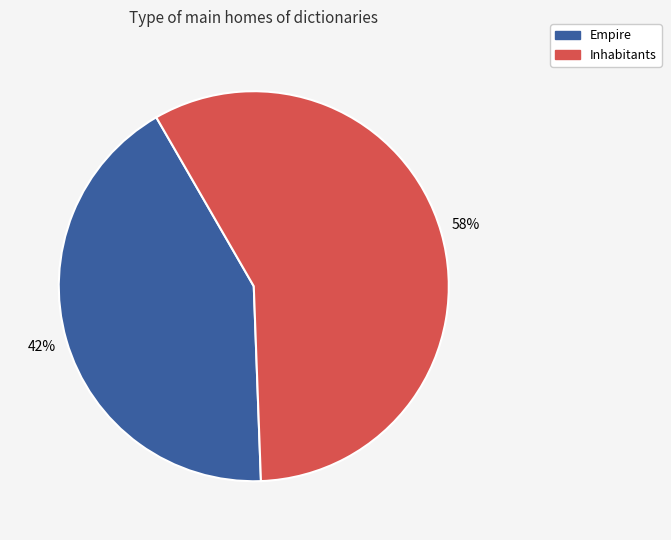

What percentage is the Empire slice, to the nearest percent?

42%